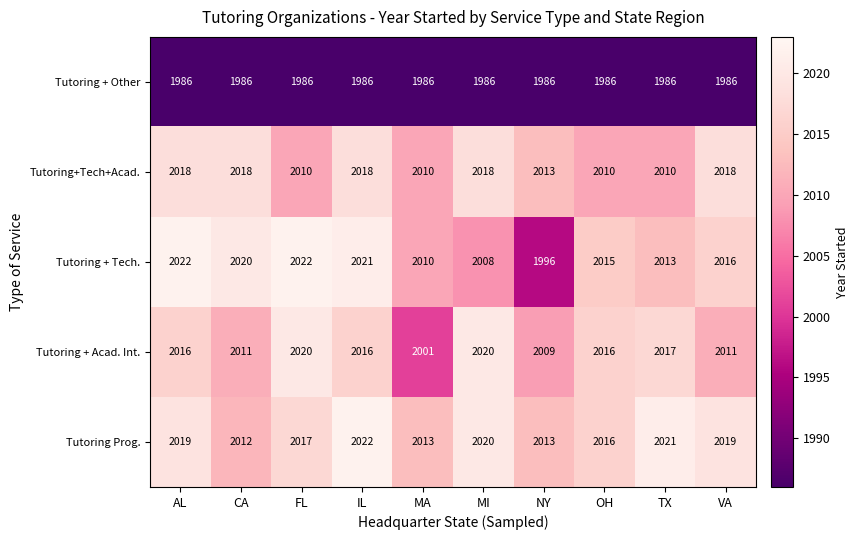

What is the lowest value of the Tutoring Prog. series?

2012